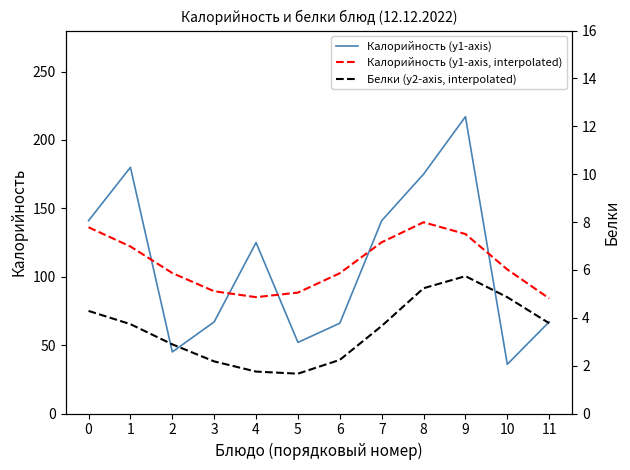

True or false: Калорийность (y1-axis) has more than 0 points higher than both neighbors.

True